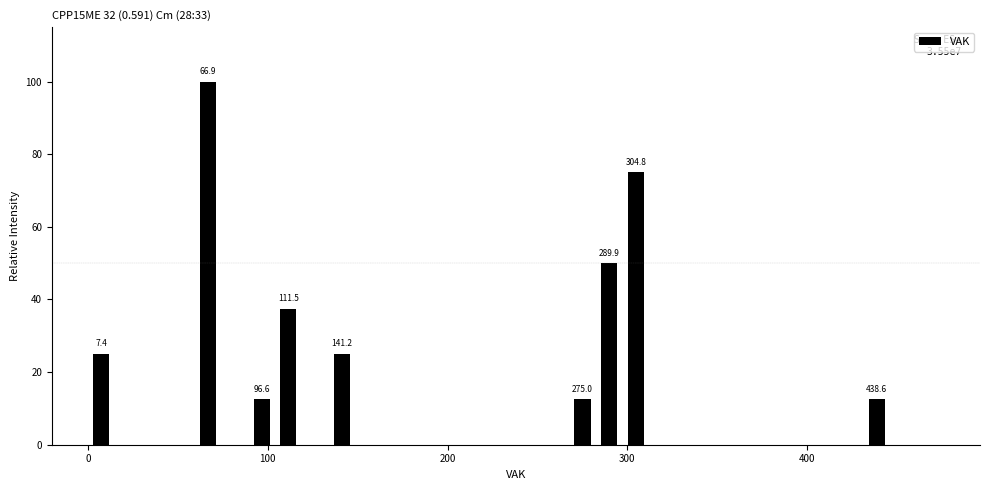

Read against the x-axis, roughly where is the centre of the tallest bar?

70